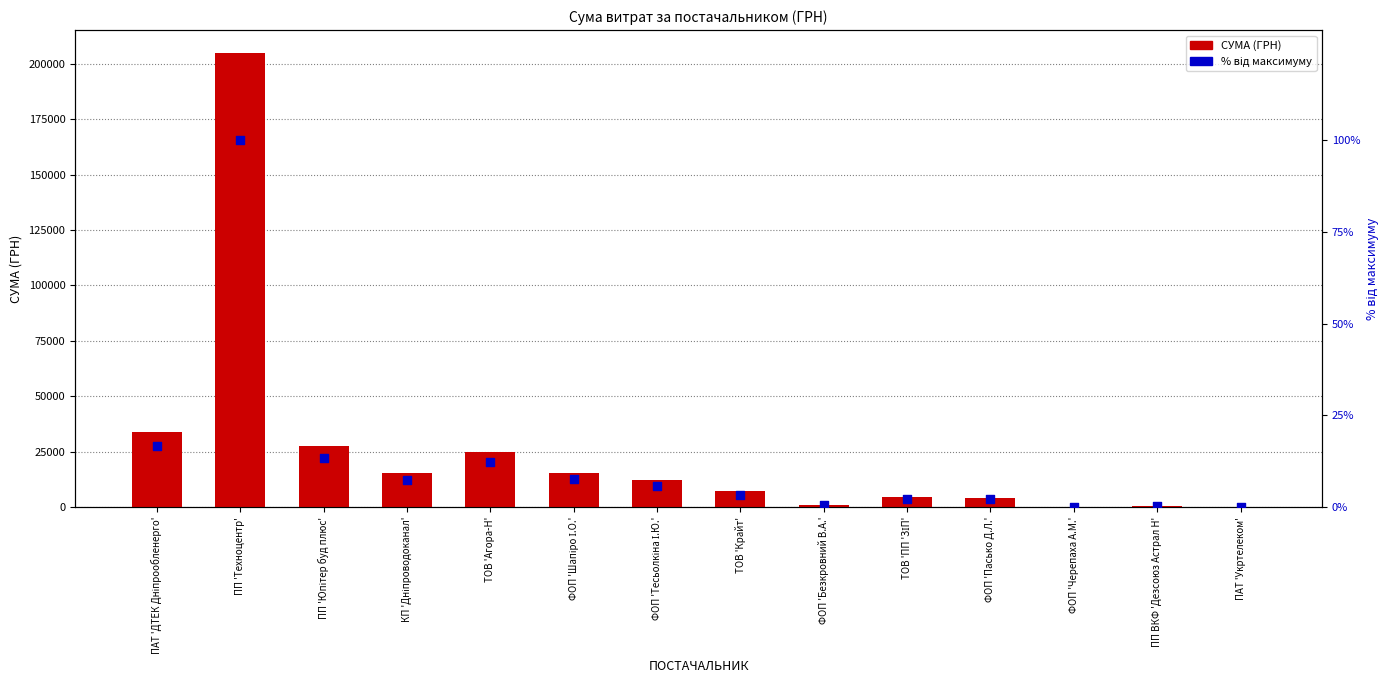

Which series has the largest total across all categories?

СУМА (ГРН)